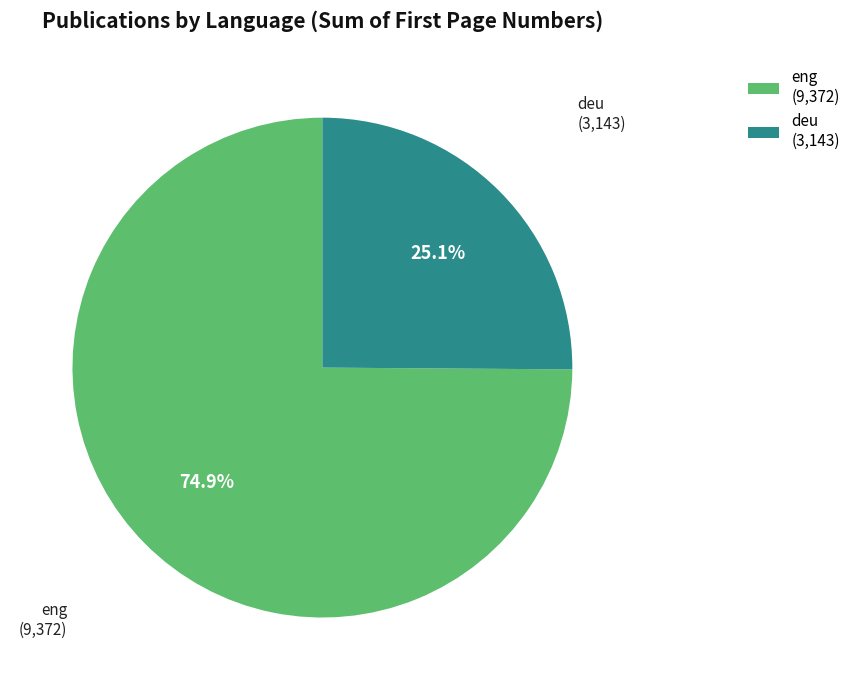

To the nearest percent, what is the average slice percentage?

50%